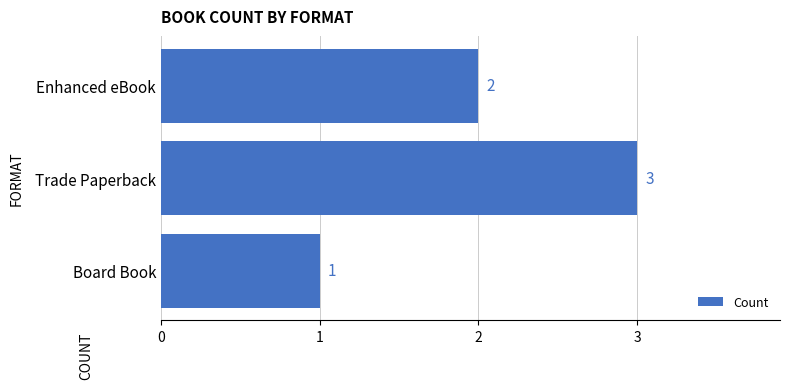

Reading bottom to top, what are all the values shown in this chart?

1	3	2